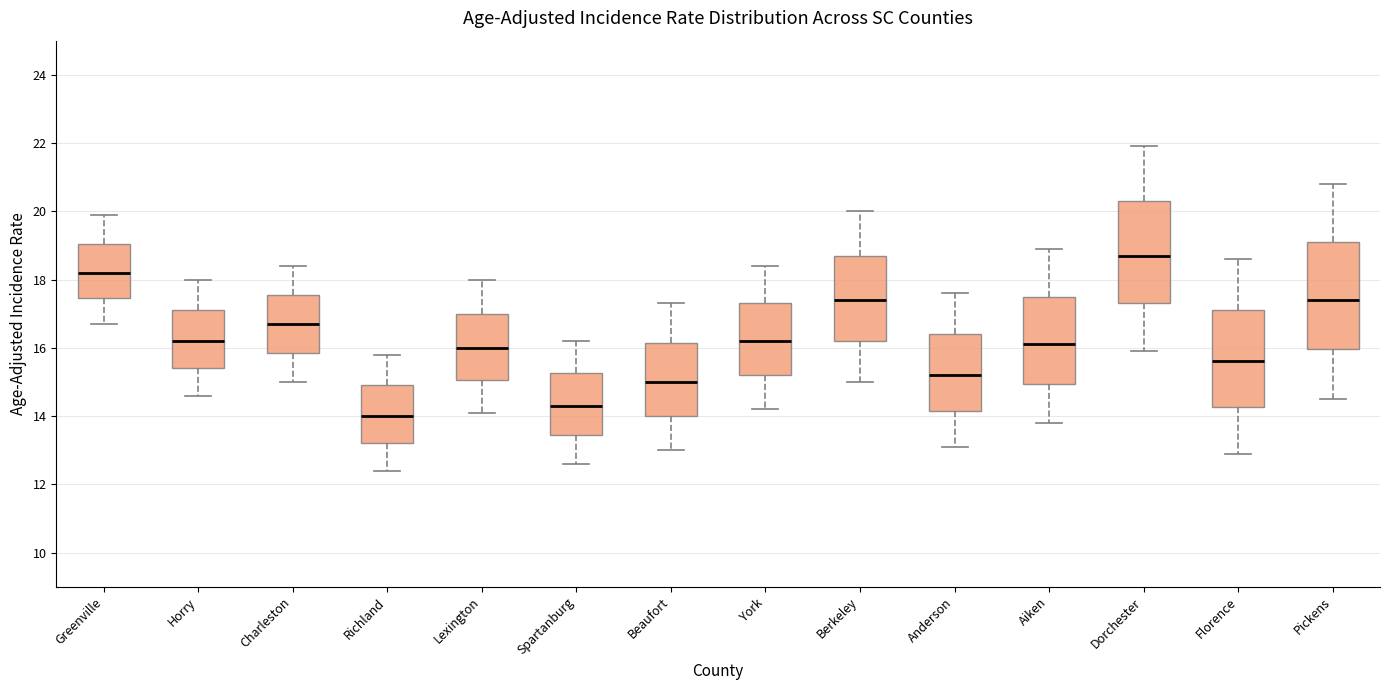

Which box has the highest median line?

Dorchester